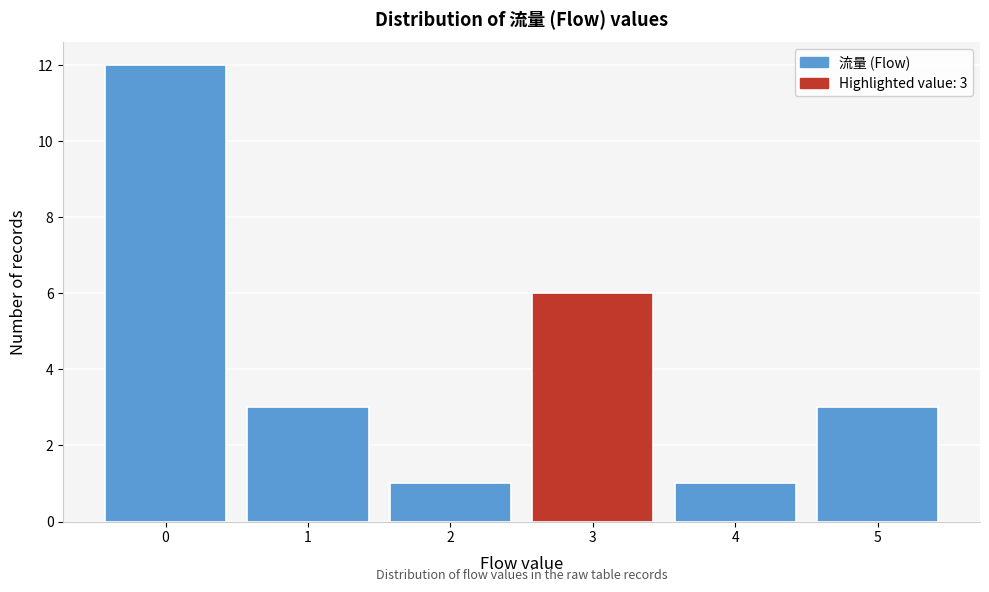

Reading left to right, what are all the values shown in this chart?

12	3	1	6	1	3